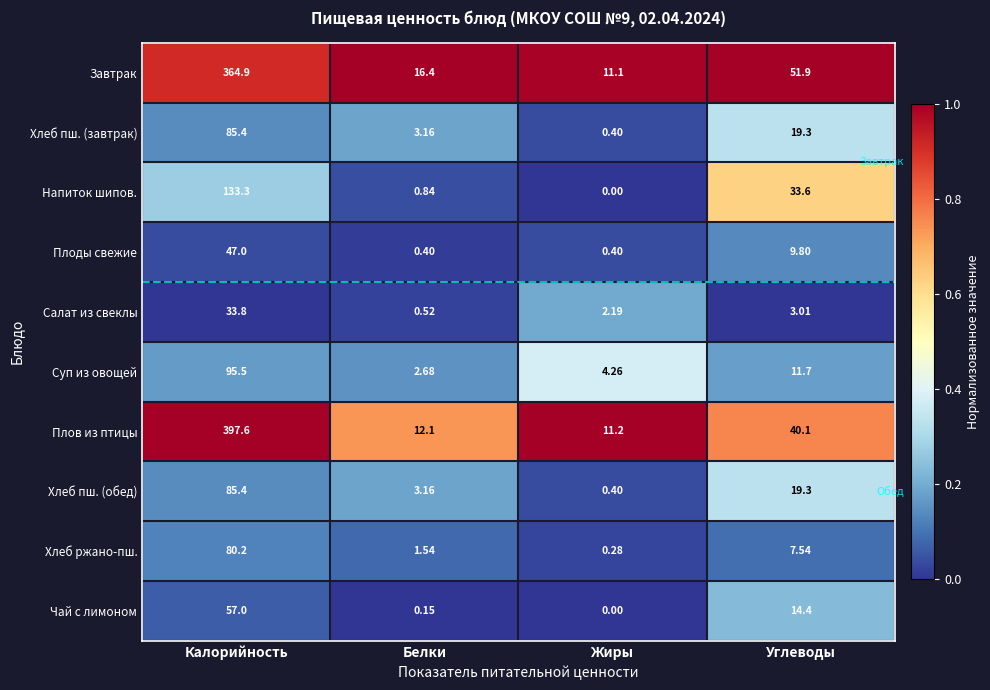

Which series has the largest range (max minus min)?

Плов из птицы